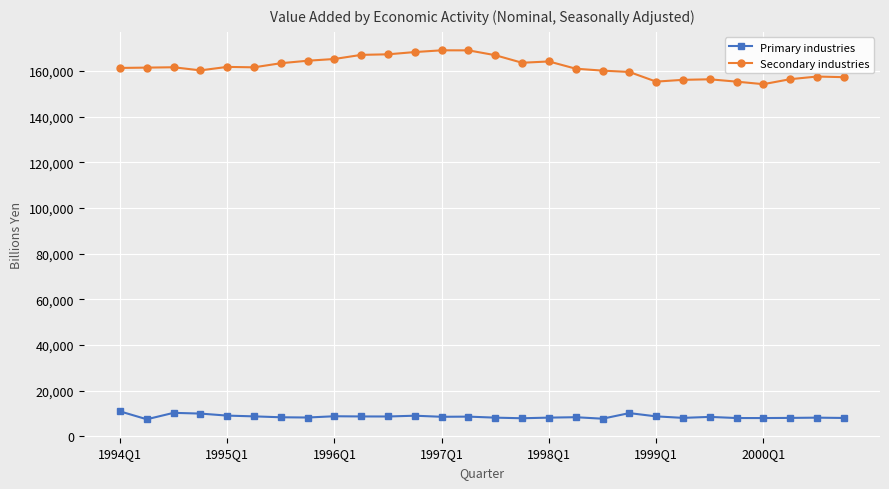

What is the difference between the second highest and minimum values in the Secondary industries series?

14810.8